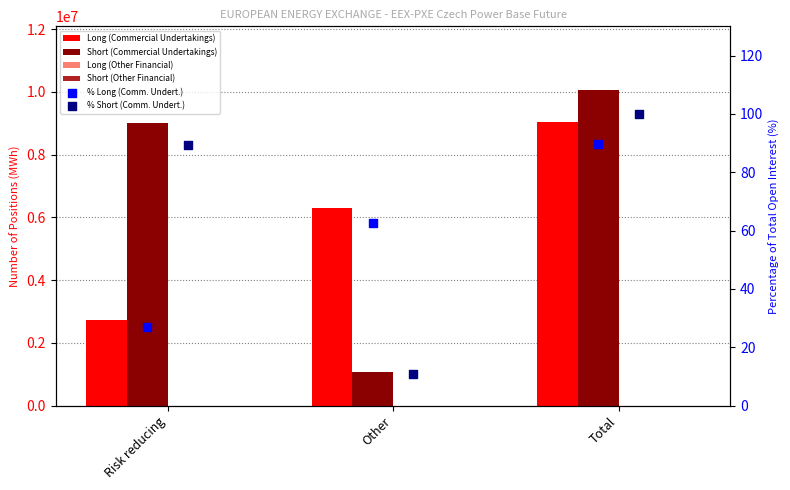

Which series contains the highest Y value?

Short (Commercial Undertakings)